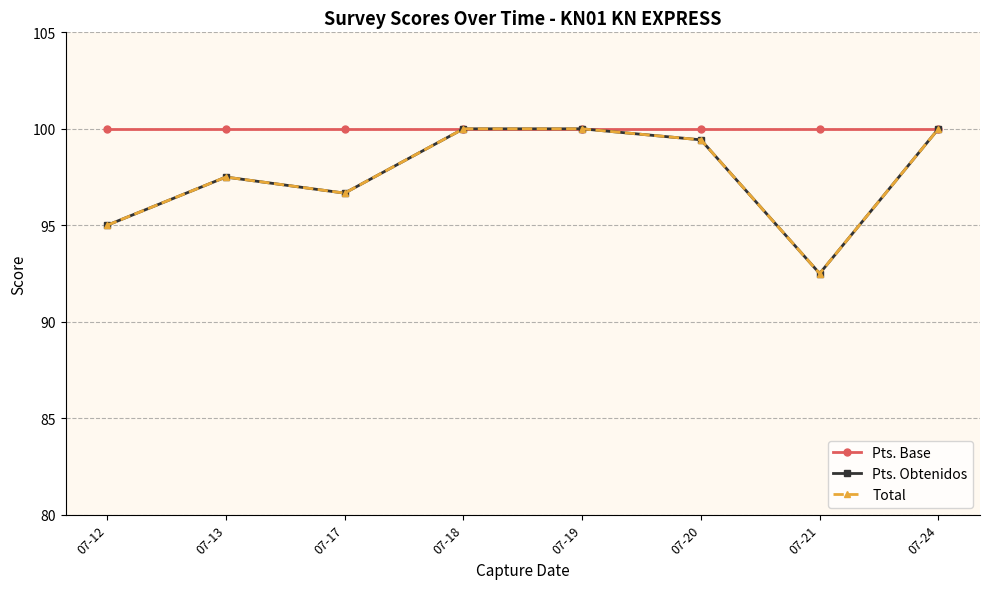

Does the chart have visible grid lines?

Yes